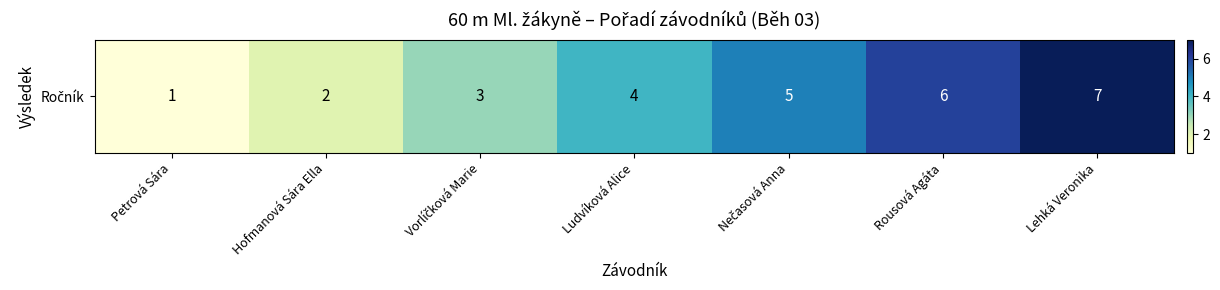

Which label corresponds to the largest value in the chart?

Lehká Veronika